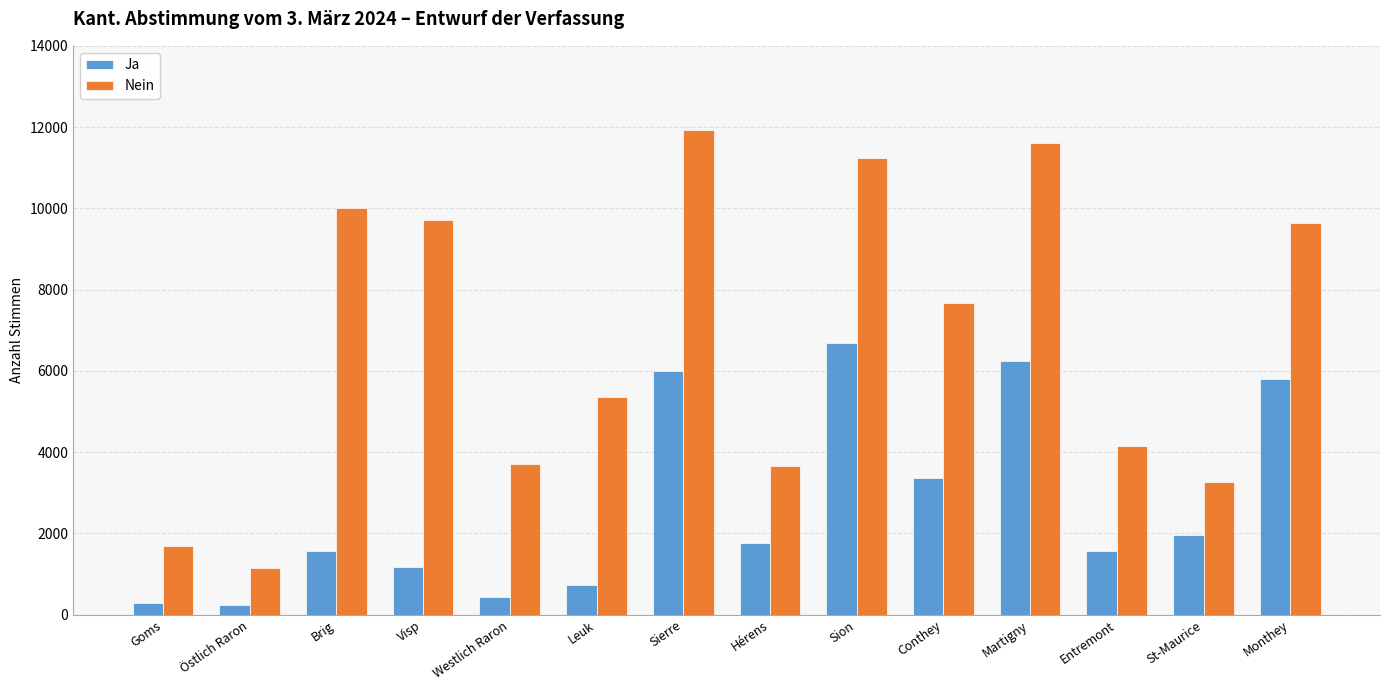

At which label does Nein reach its minimum?

Östlich Raron